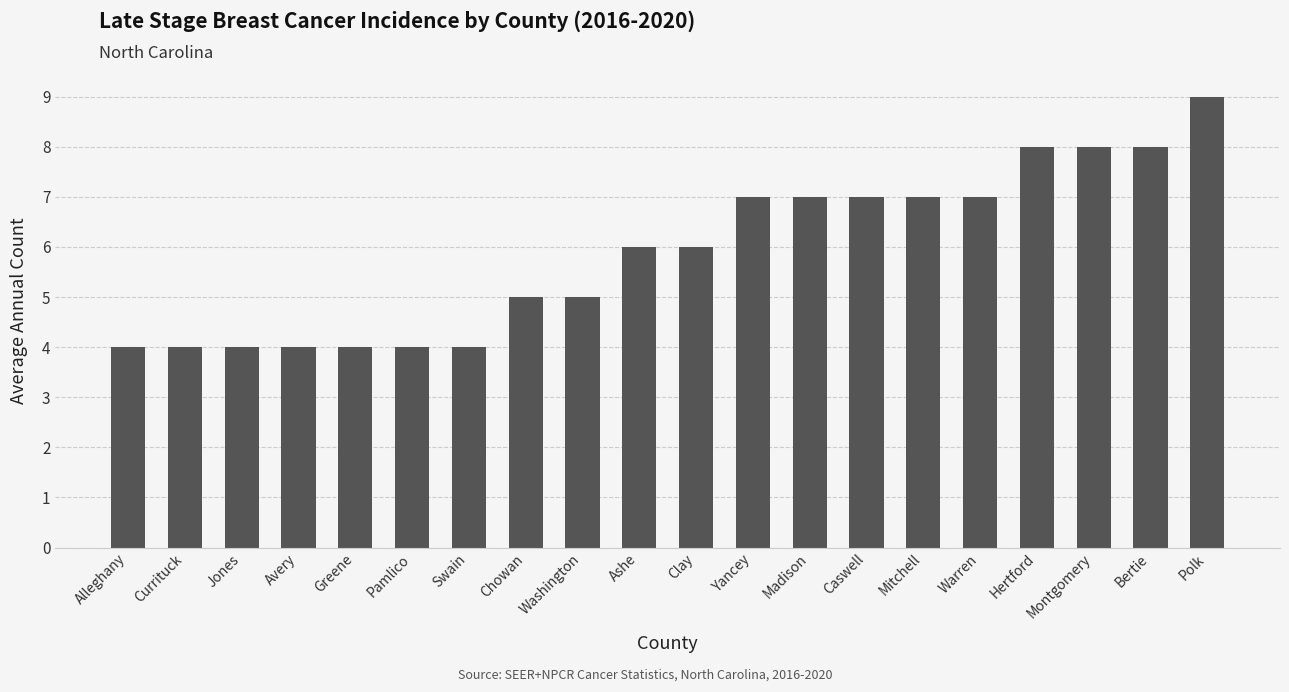

What is the approximate value at Pamlico?

4